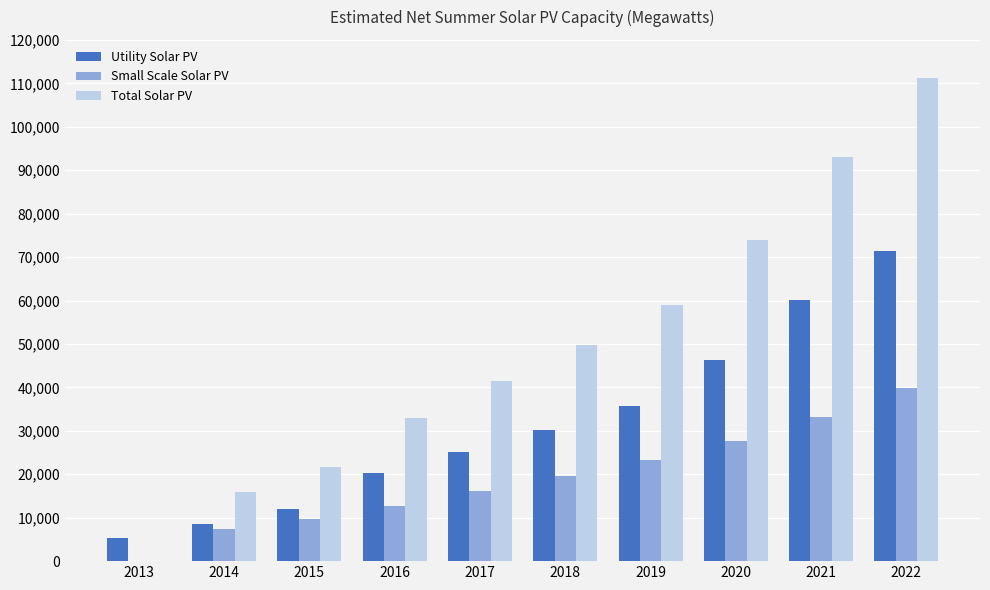

What is the highest value of the Small Scale Solar PV series?

39828.0